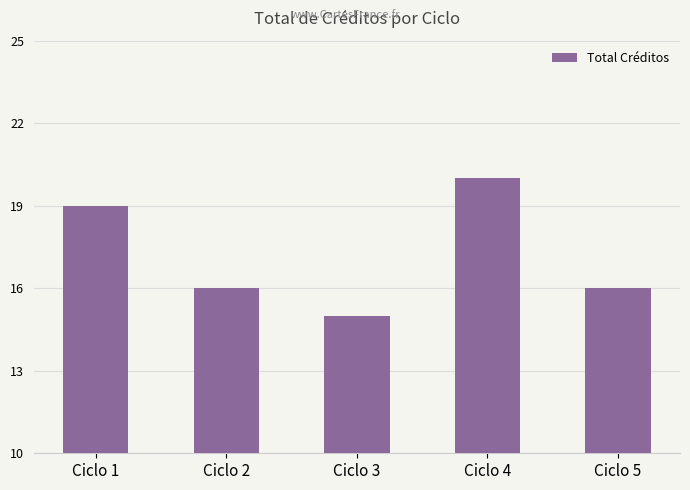

What is the difference between the maximum and minimum values?

5